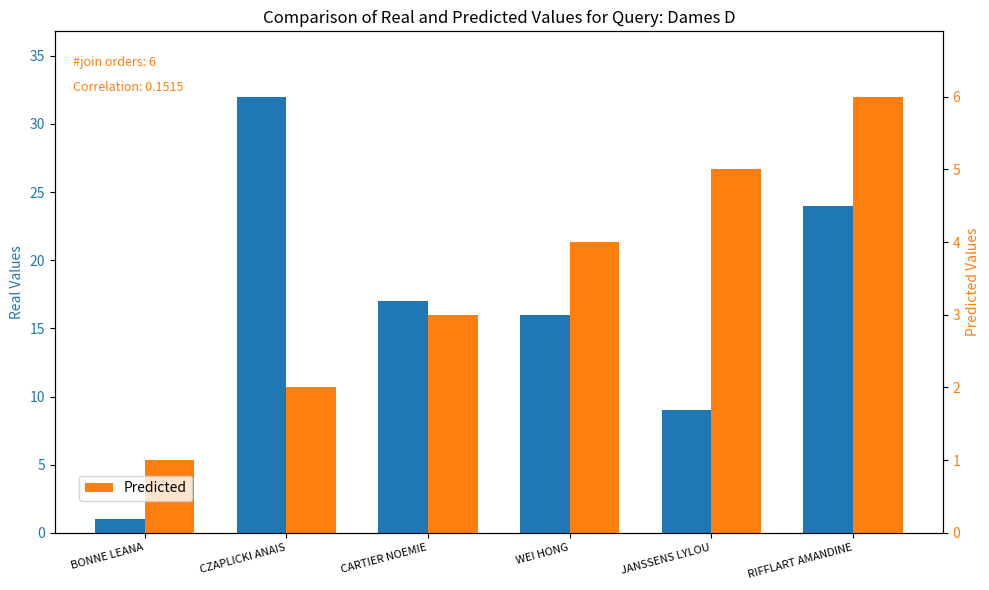

What is the difference between the maximum and minimum values in the Real Values series?

31